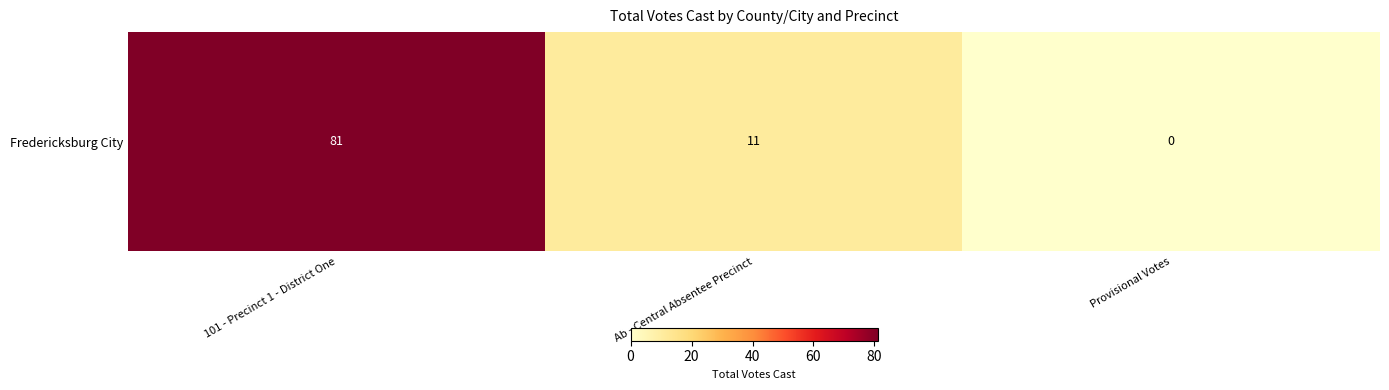

What is the approximate value at 101 - Precinct 1 - District One, to the nearest 10?

80